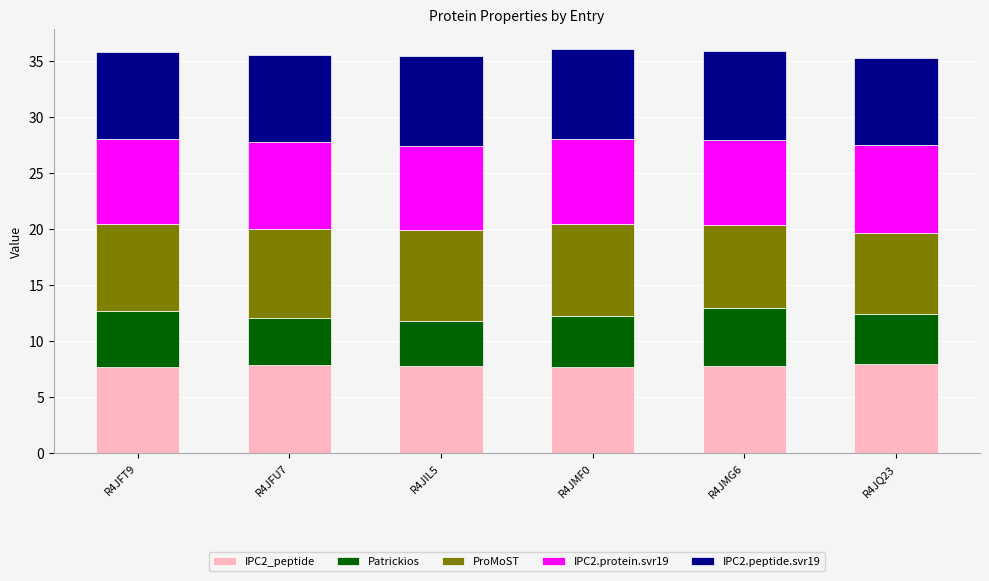

What is the maximum value for IPC2_peptide?

8.0